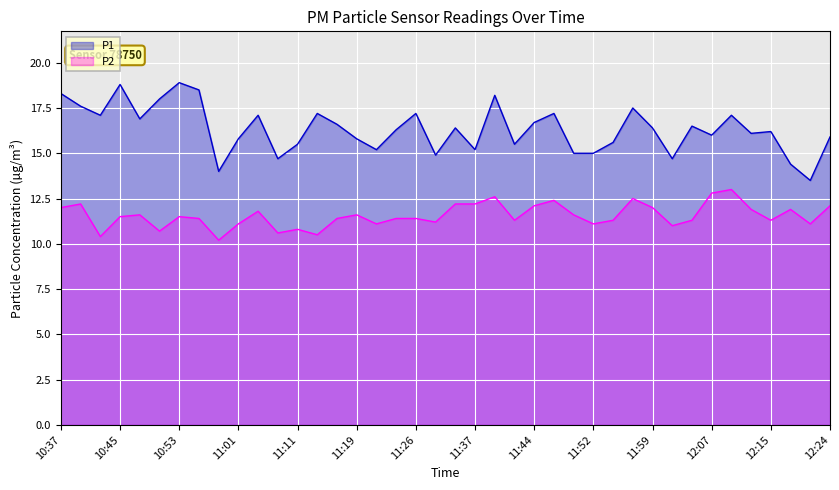

True or false: P1 and P2 cross at least once.

False